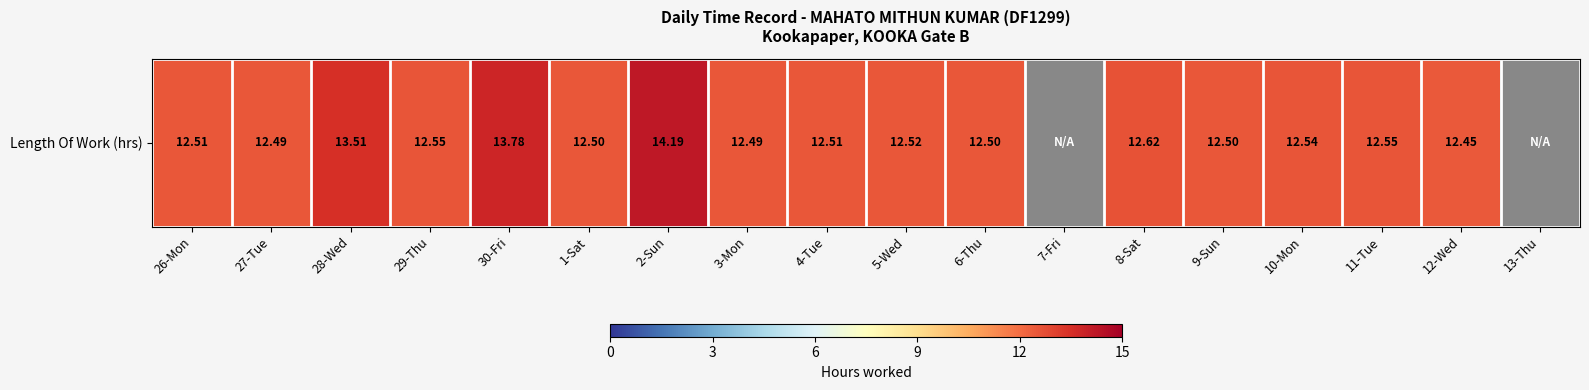

Rank the categories by value from lowest to highest.

7-Fri, 13-Thu, 12-Wed, 27-Tue, 3-Mon, 1-Sat, 6-Thu, 9-Sun, 26-Mon, 4-Tue, 5-Wed, 10-Mon, 29-Thu, 11-Tue, 8-Sat, 28-Wed, 30-Fri, 2-Sun